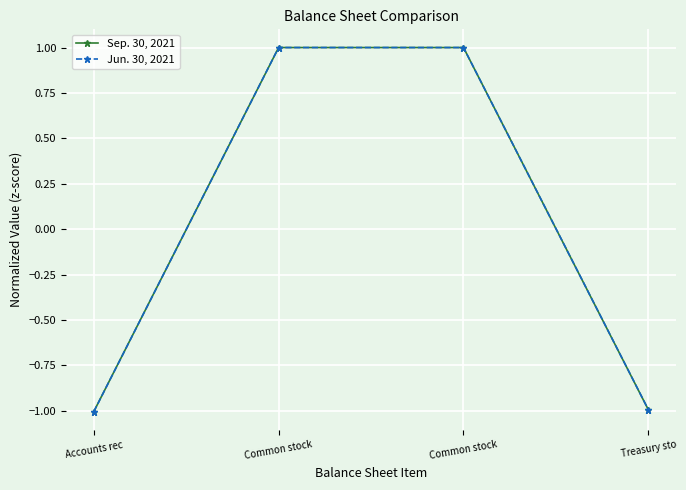

How many values in Sep. 30, 2021 are above zero?

2